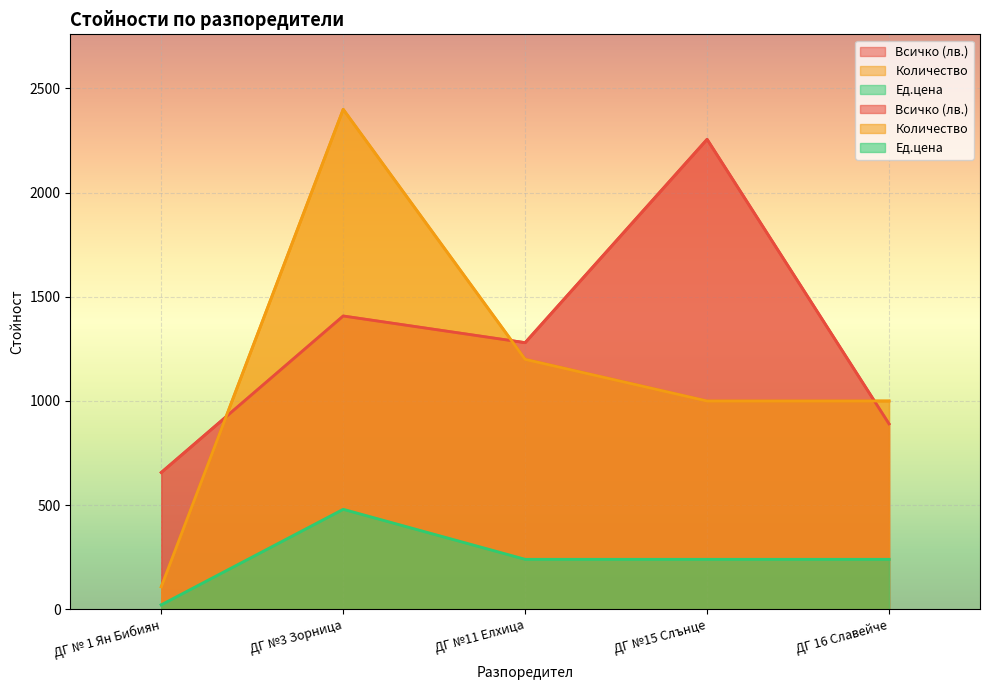

At which label is Количество closest to 1254?

ДГ №11 Елхица